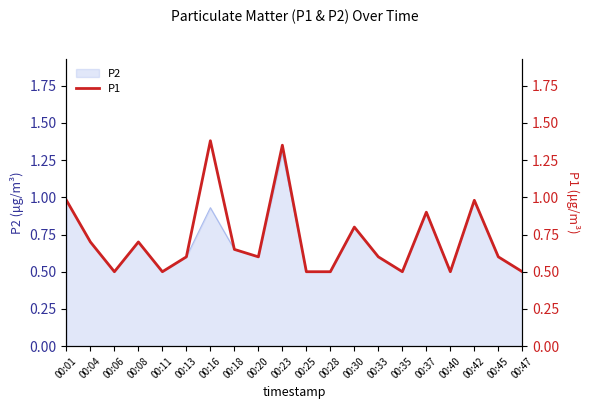

Which label corresponds to the smallest value in the chart?

00:06